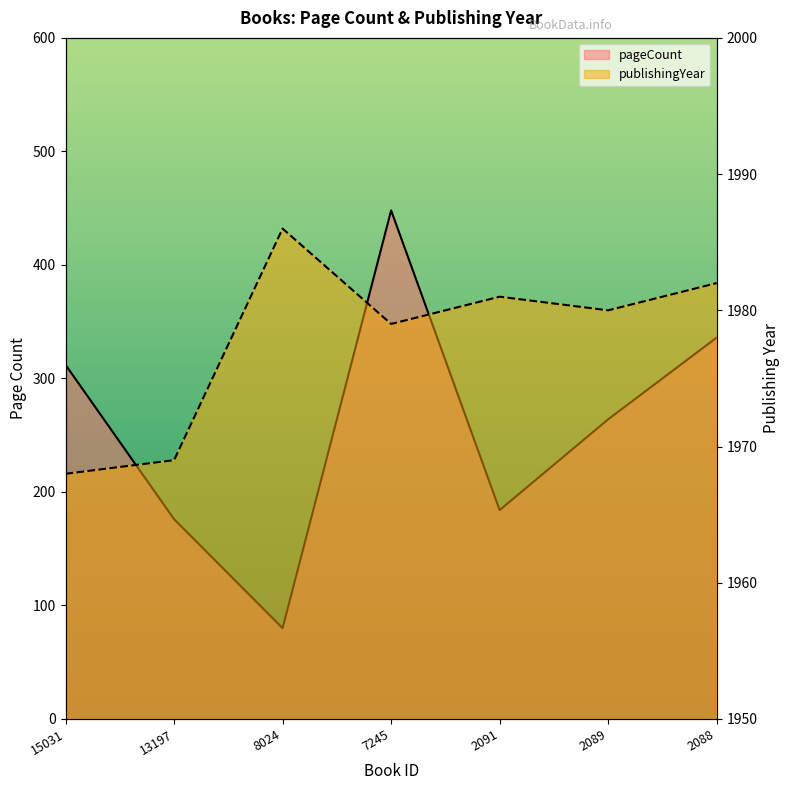

Reading left to right, transcribe all the data shown in this chart.

pageCount: 312	176	80	448	184	264	336
publishingYear: 1968	1969	1986	1979	1981	1980	1982